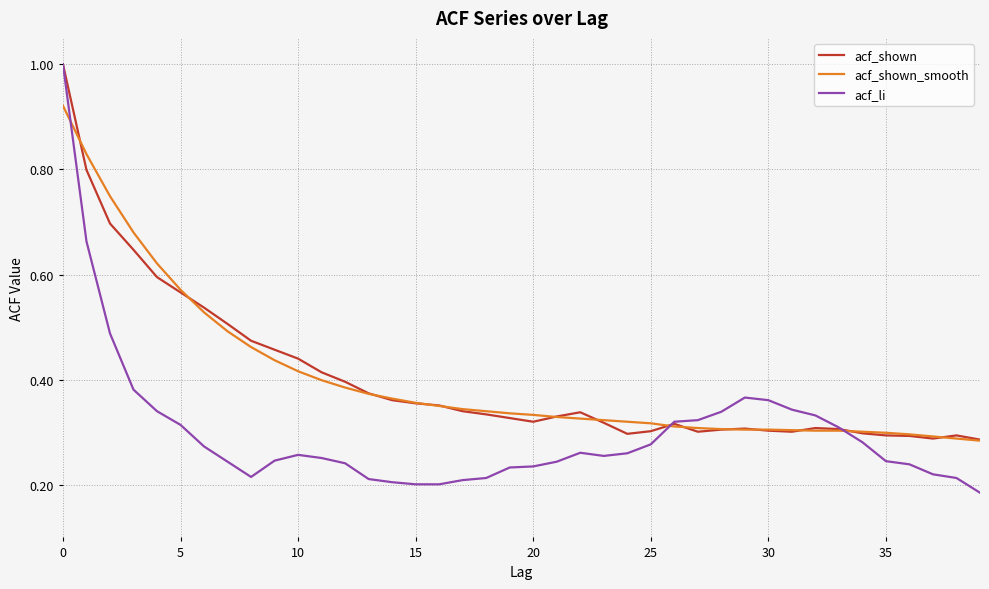

What is the maximum value for acf_li?

1.0